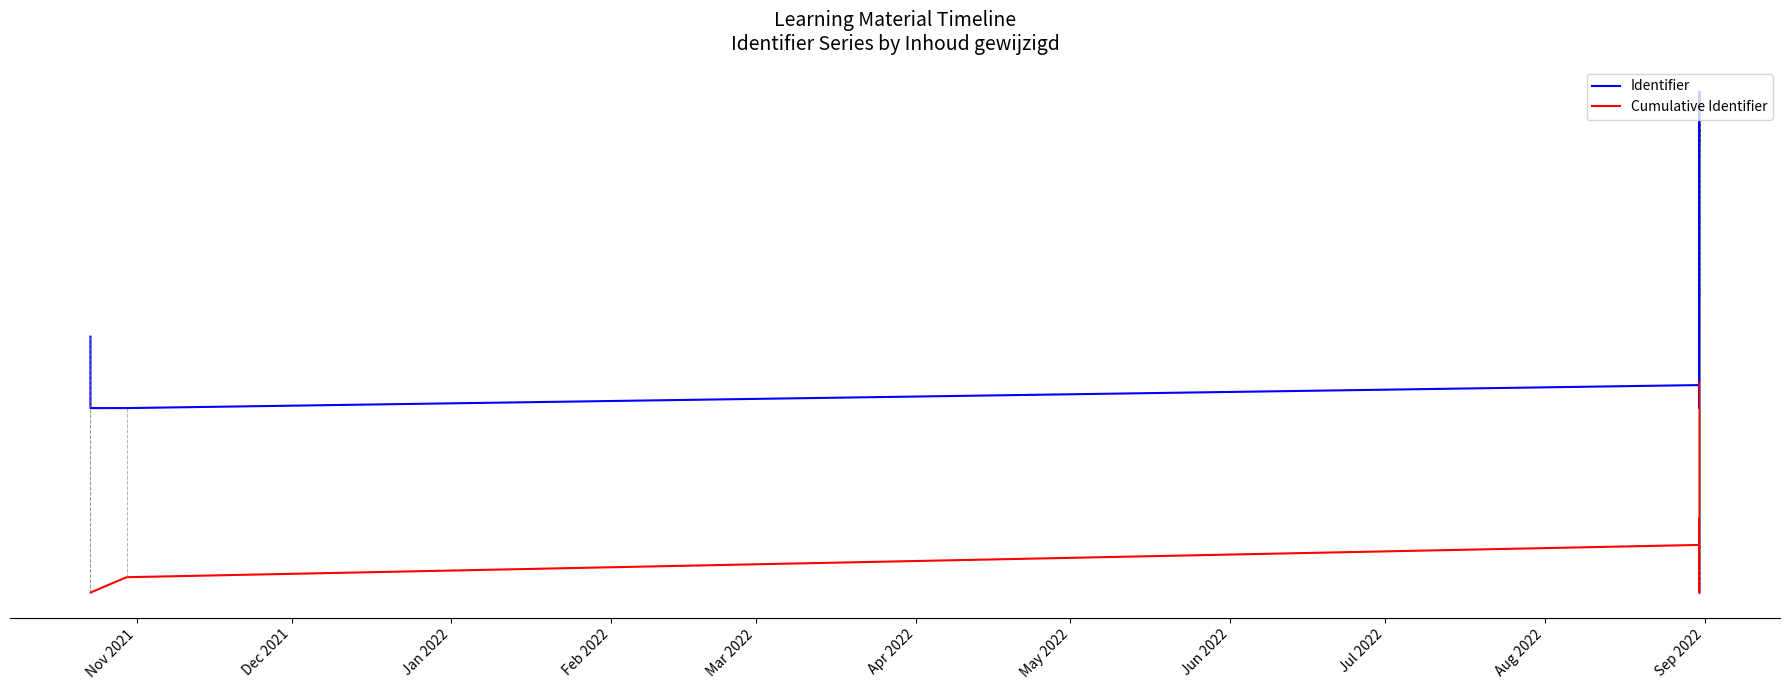

What is the maximum value for Identifier?

0.9